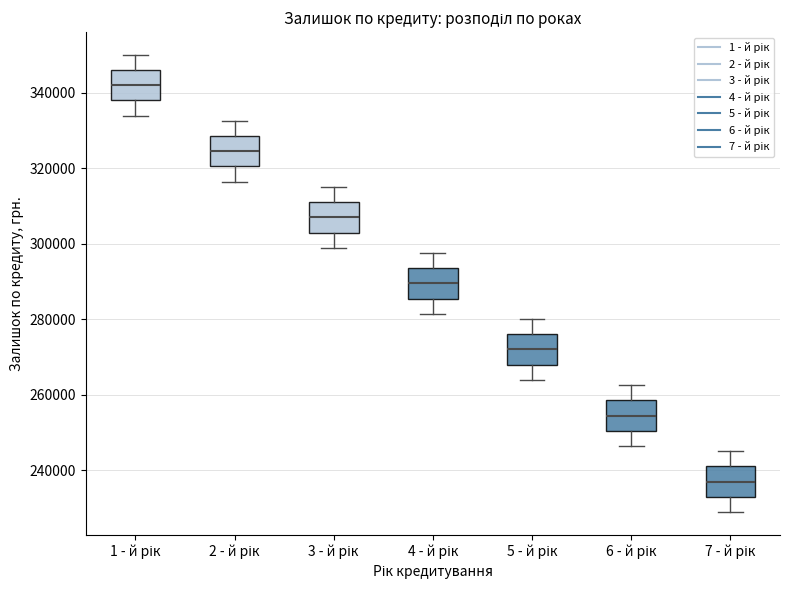

Reading left to right, transcribe this box plot: for each box, give where its median line is, the range the box spans, and where its two whiskers end, as read against the y-axis. The values are not printed on the chart, so give them approximately, as read against the axis.

1 - й рік: median 342000, box 338000 to 346000, whiskers 334000 to 350000
2 - й рік: median 324000, box 320000 to 328000, whiskers 316000 to 332000
3 - й рік: median 306000, box 302000 to 310000, whiskers 298000 to 316000
4 - й рік: median 290000, box 286000 to 294000, whiskers 282000 to 298000
5 - й рік: median 272000, box 268000 to 276000, whiskers 264000 to 280000
6 - й рік: median 254000, box 250000 to 258000, whiskers 246000 to 262000
7 - й рік: median 236000, box 232000 to 240000, whiskers 228000 to 246000